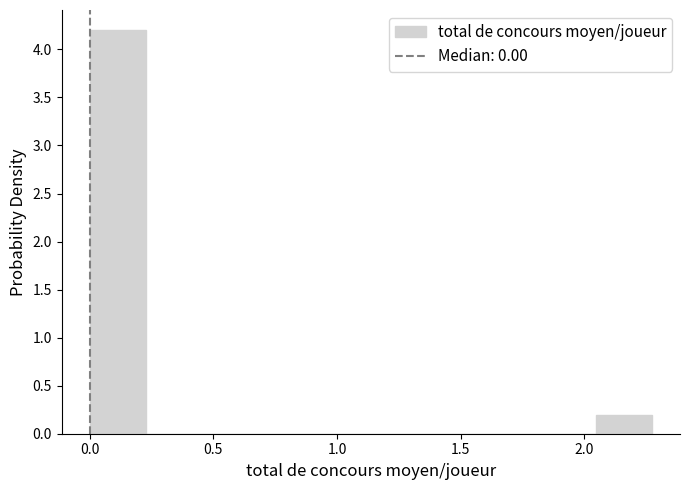

Reading left to right, list every bar in this chart as the range it spans on the x-axis followed by its height. Neither the bar edges nor the heights are printed on the chart, so give them approximately, as read against the axes.

0.00 to 0.25: 4.2
0.25 to 0.45: 0
0.45 to 0.70: 0
0.70 to 0.90: 0
0.90 to 1.15: 0
1.15 to 1.35: 0
1.35 to 1.60: 0
1.60 to 1.80: 0
1.80 to 2.05: 0
2.05 to 2.25: 0.2